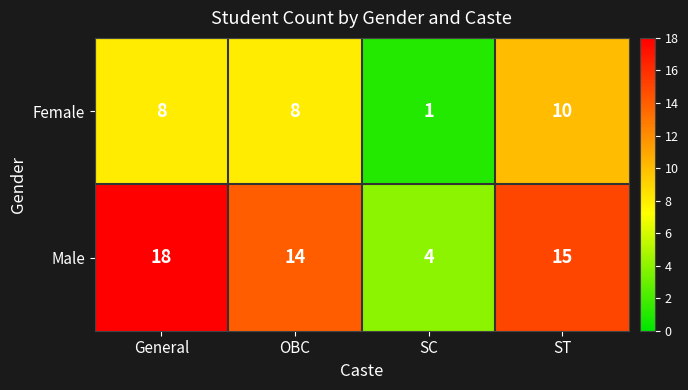

Read the Female value at ST.

10